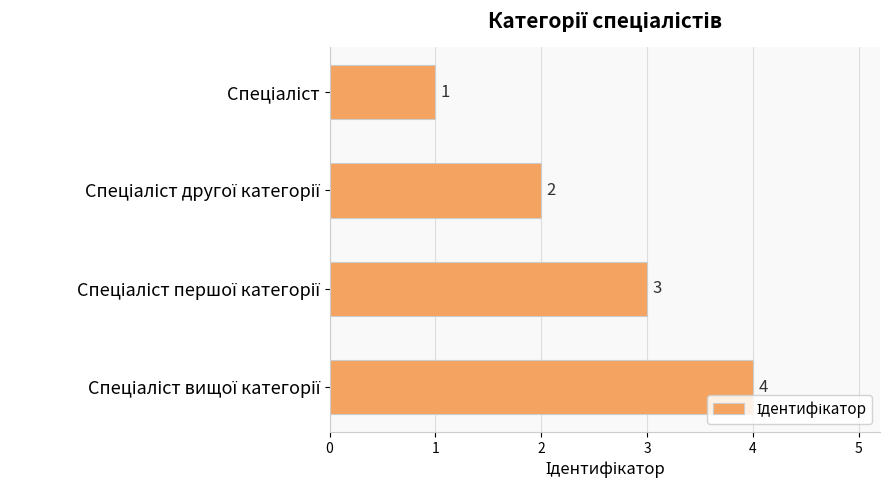

What is the difference between the maximum and minimum values?

3